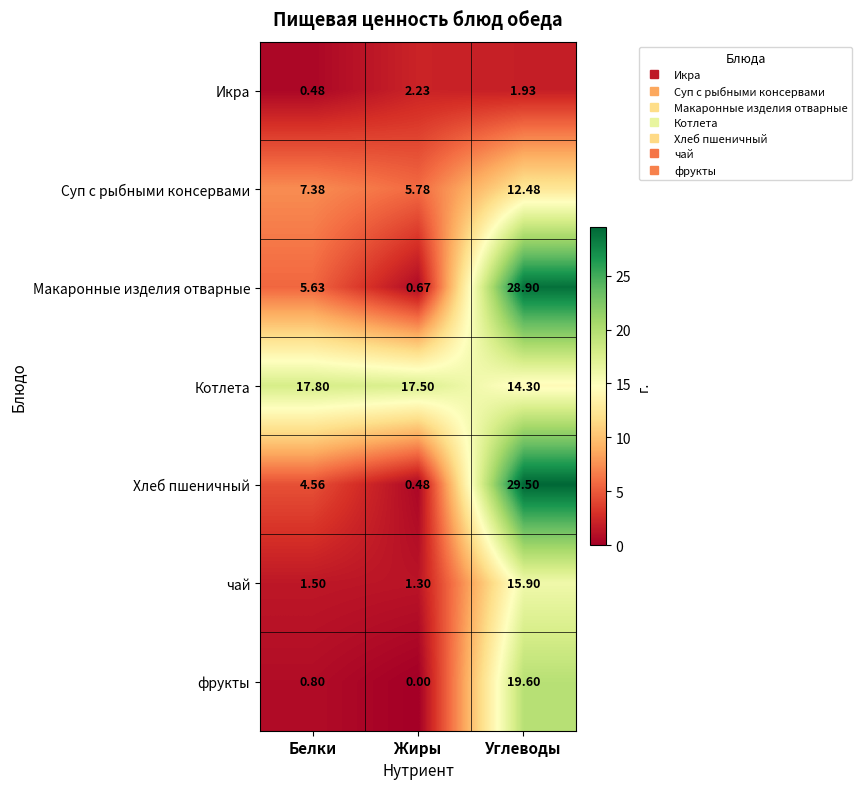

At which category does the chart reach its peak across all series?

Углеводы